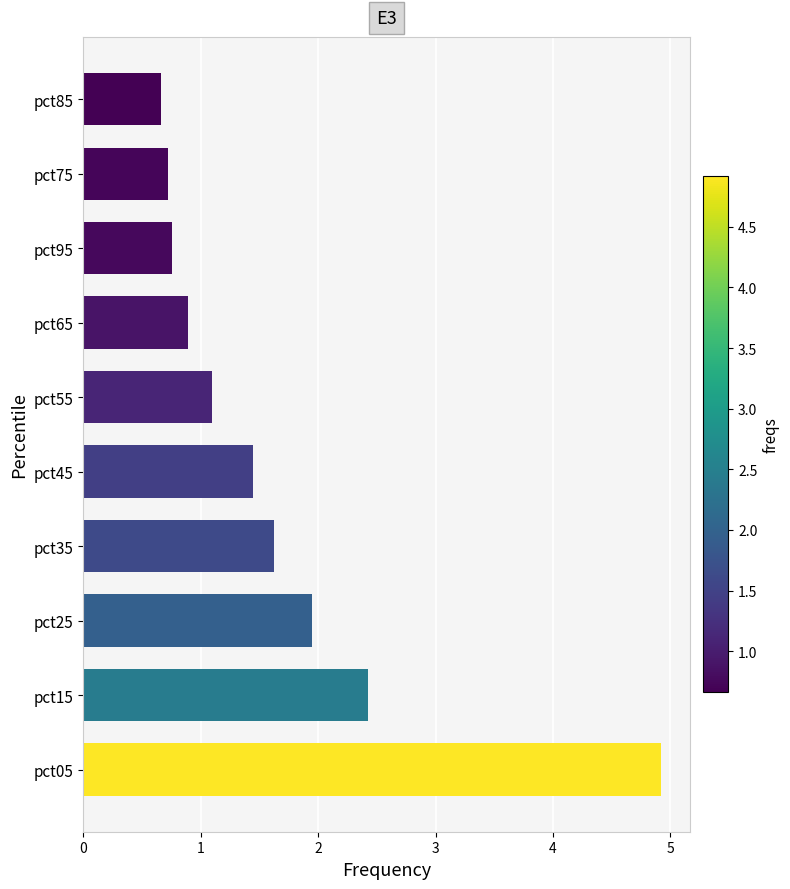

What is the approximate value at pct05?

4.9